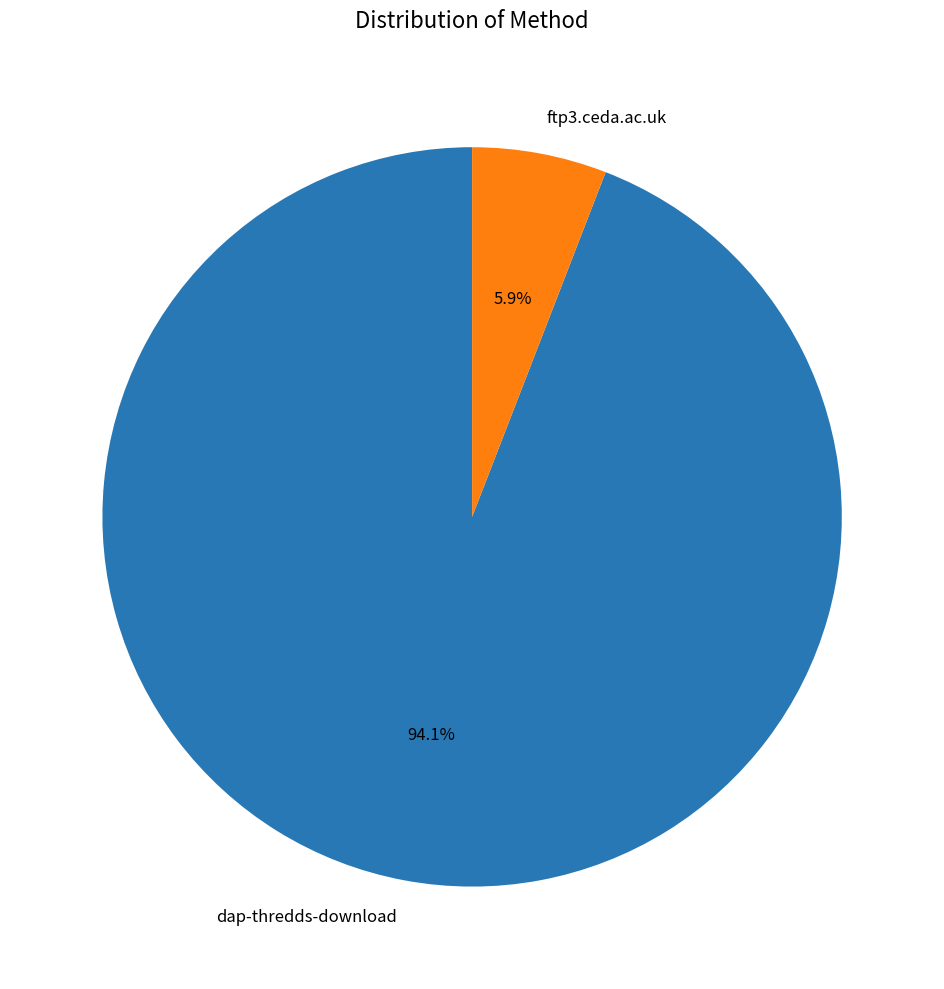

Is it true that dap-thredds-download is 81% of the pie?

False